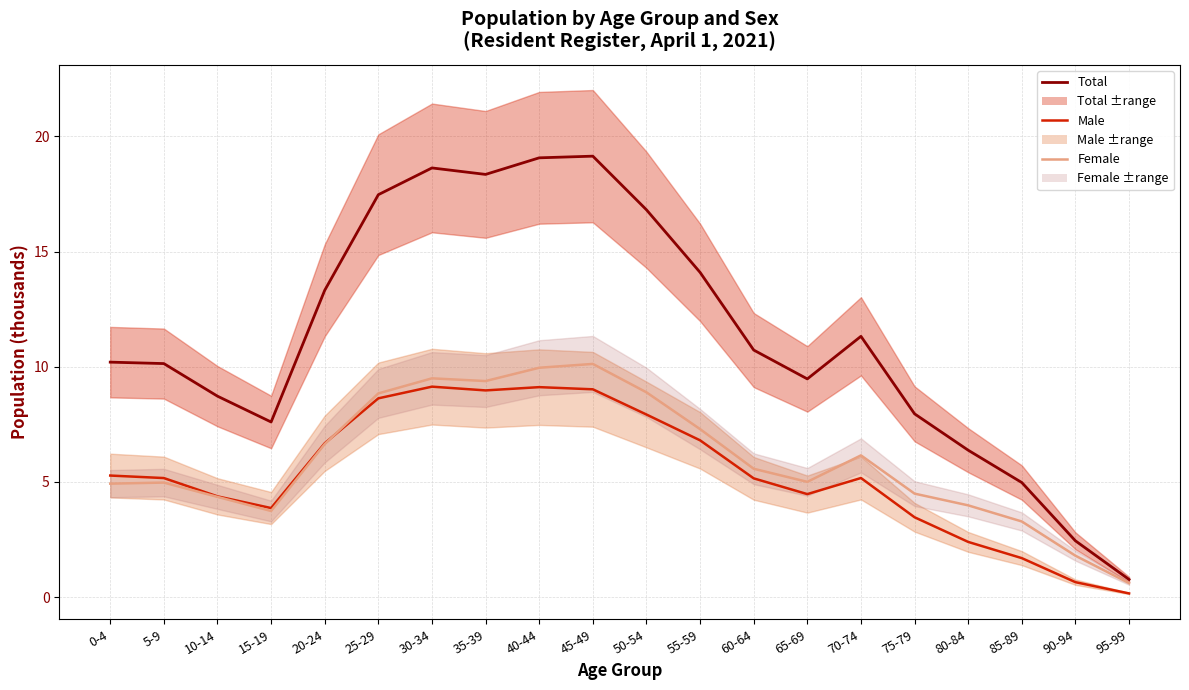

What is the average value of the Female series?

6.0